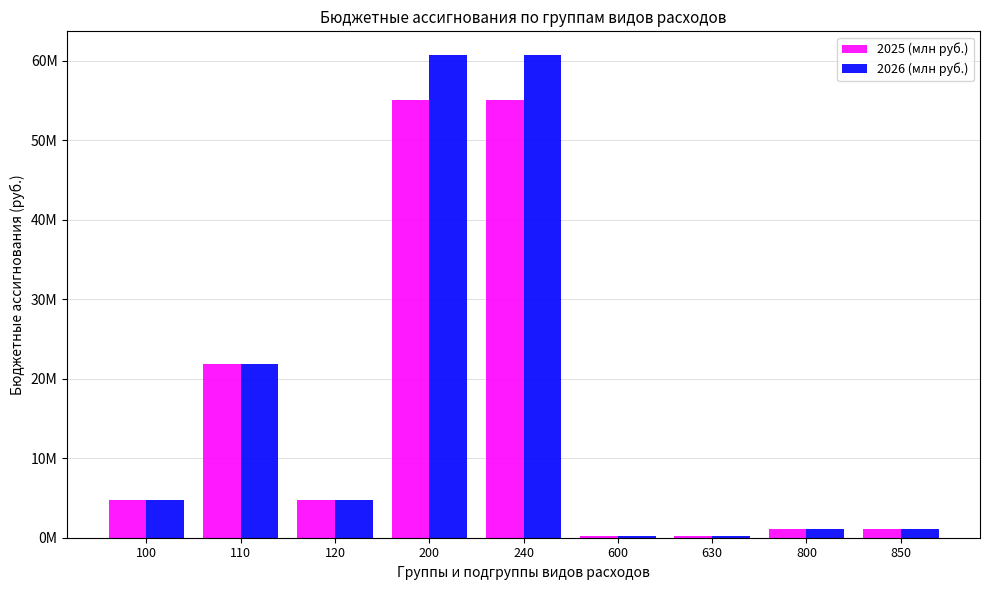

The 2025 (млн руб.) series shows 345561.7 at 800. True or false?

False